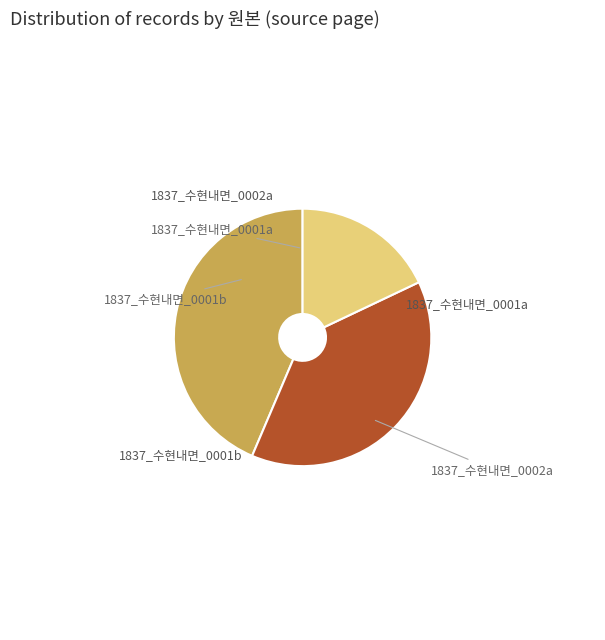

What is the smallest slice in the pie chart?

1837_수현내면_0002a